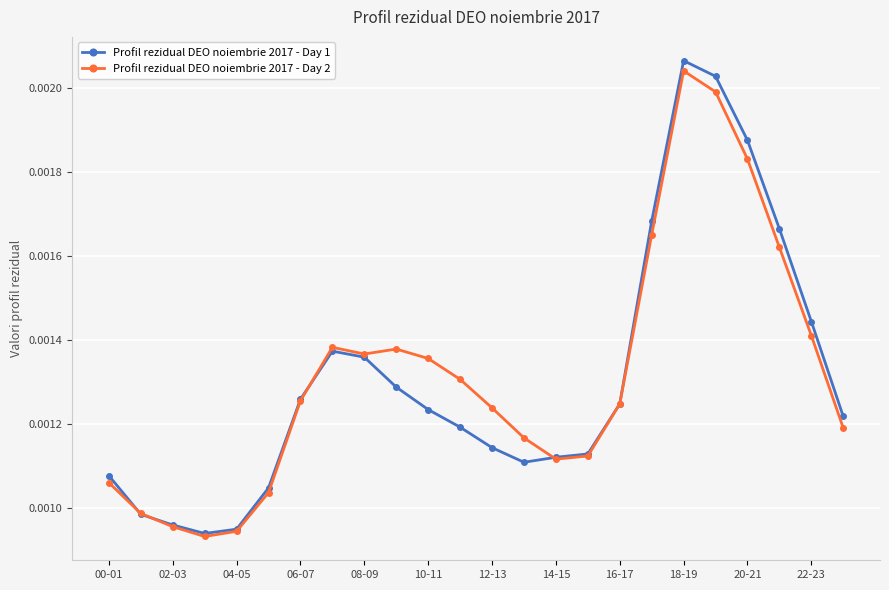

List the series in order of their peak value, lowest first.

Profil rezidual DEO noiembrie 2017 - Day 2, Profil rezidual DEO noiembrie 2017 - Day 1